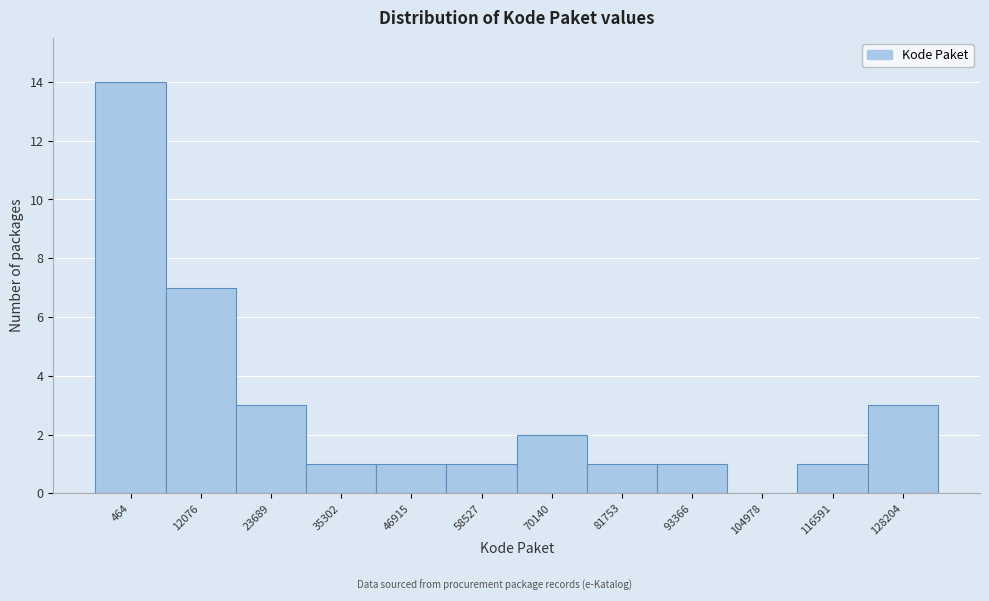

Reading left to right, what are all the values shown in this chart?

464=14	12076=7	23689=3	35302=1	46915=1	58527=1	70140=2	81753=1	93366=1	104978=0	116591=1	128204=3